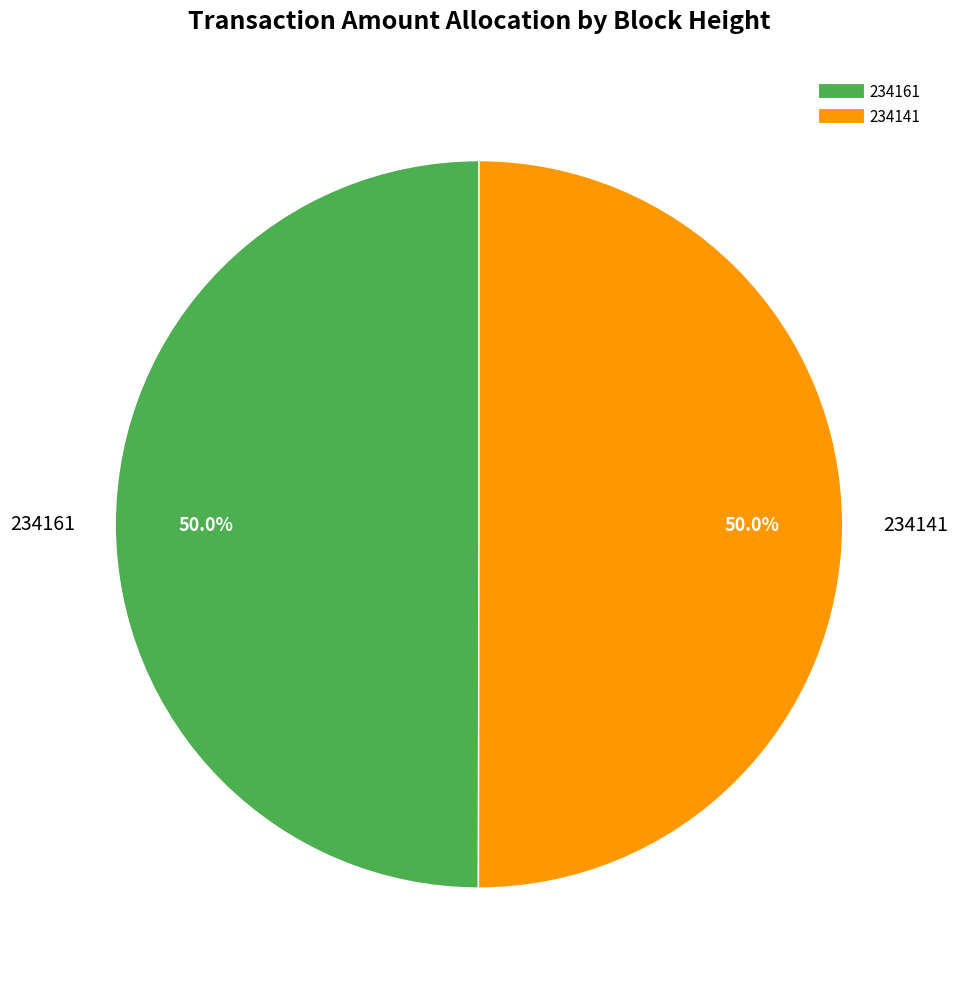

Approximately how many times larger is the value at 234161 compared to 234141?

1.0